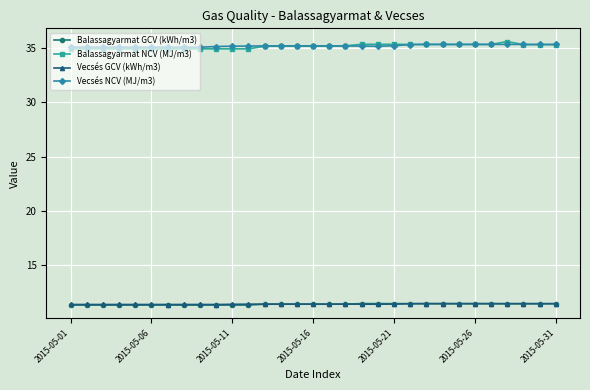

What is the highest value of the Balassagyarmat NCV (MJ/m3) series?

35.6